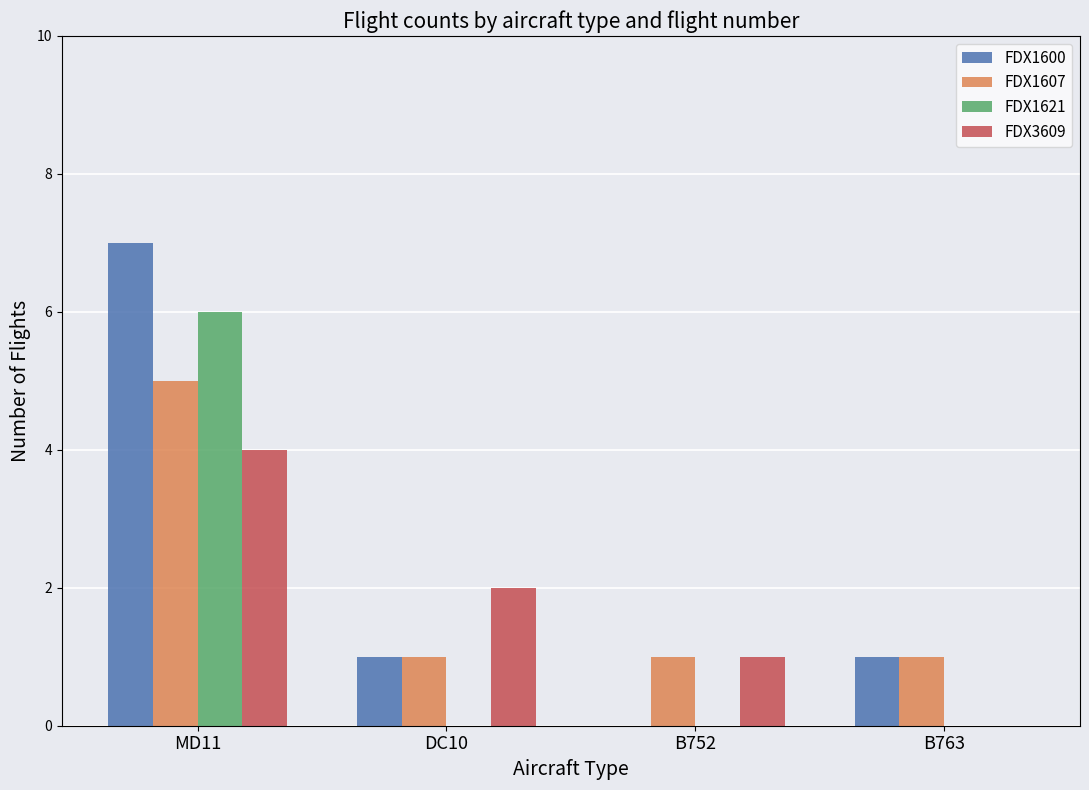

Which category has the highest value across all series?

MD11